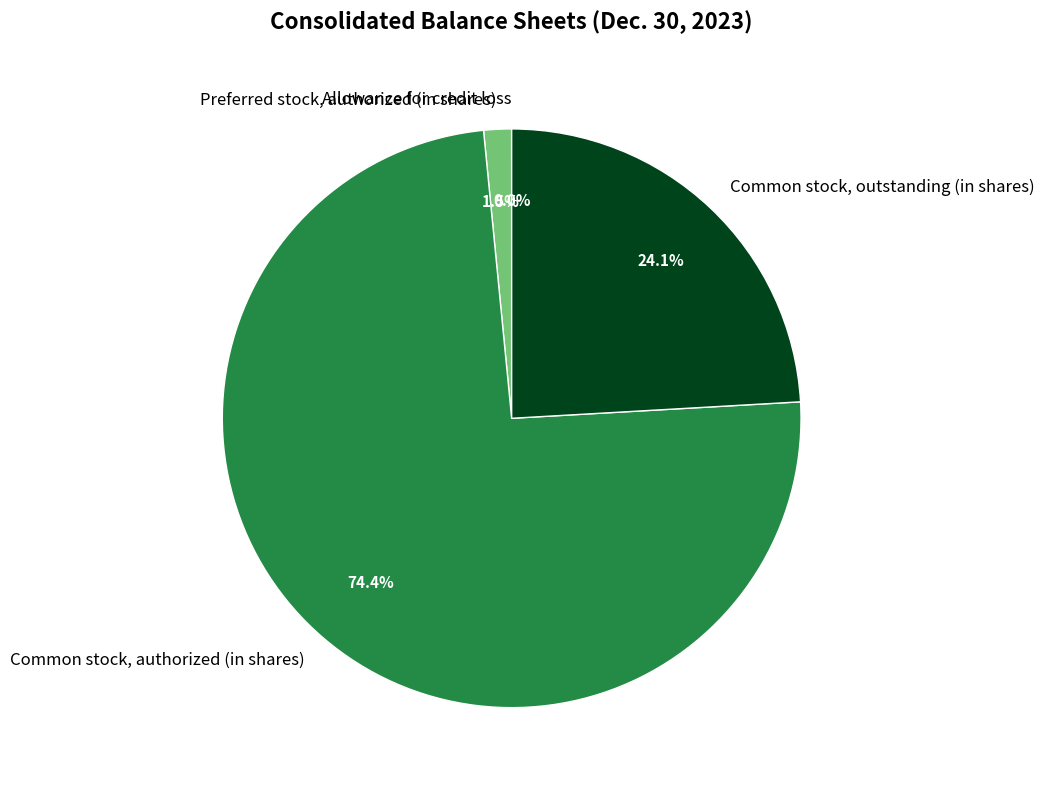

To the nearest percent, what is the combined percentage of Preferred stock, authorized (in shares) and Common stock, outstanding (in shares)?

26%